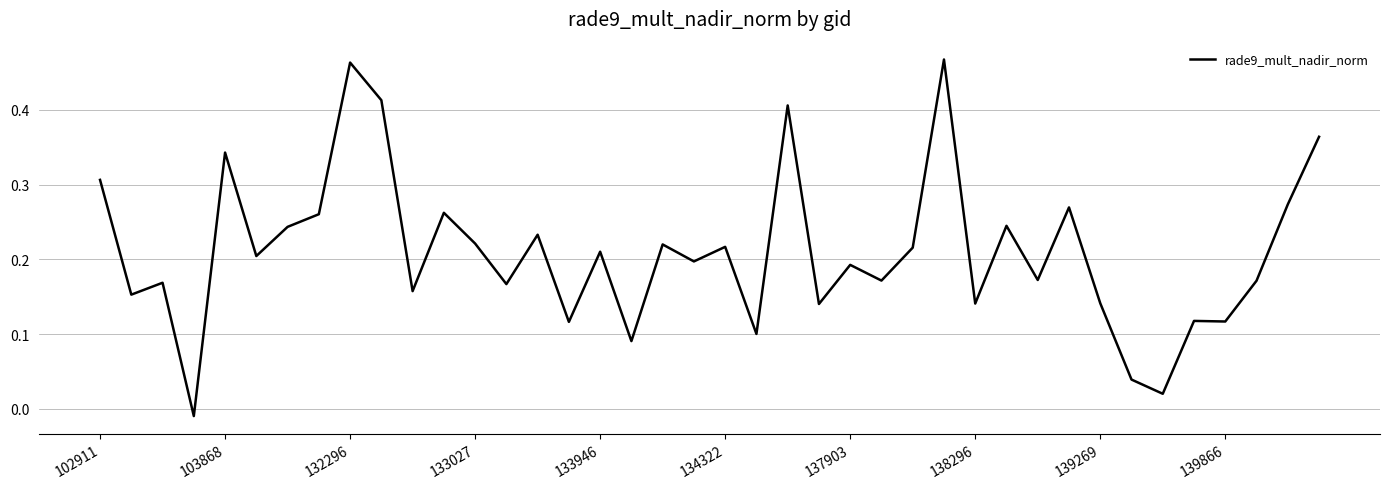

Does the chart have visible grid lines?

Yes